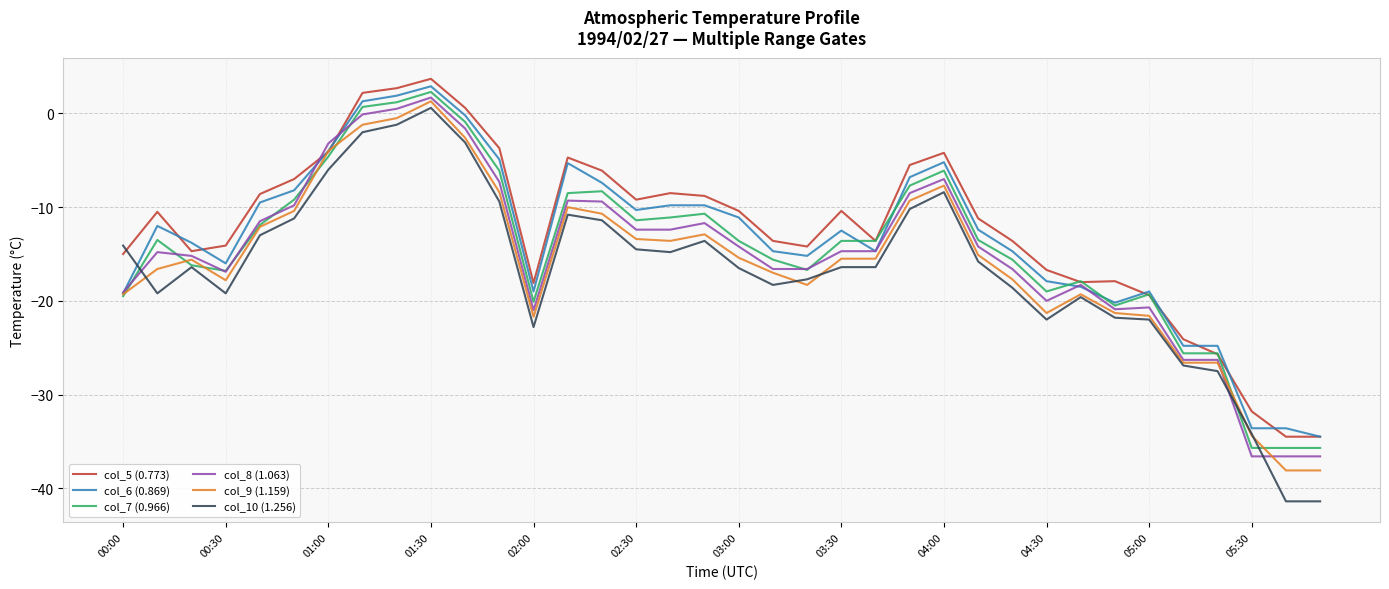

What is the lowest value of the col_8 (1.063) series?

-36.6